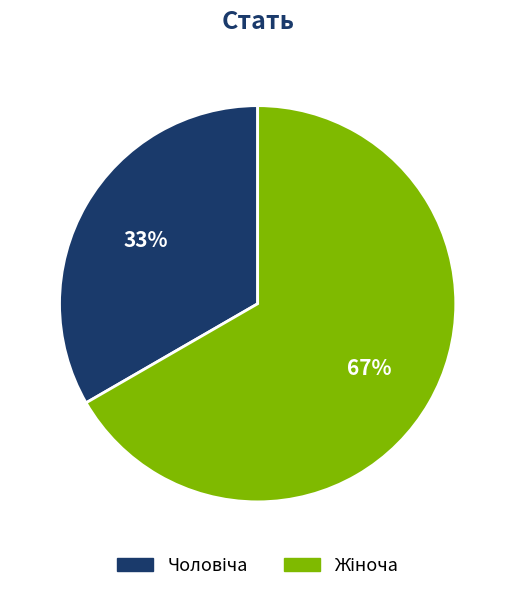

To the nearest percent, what is the average slice percentage?

50%